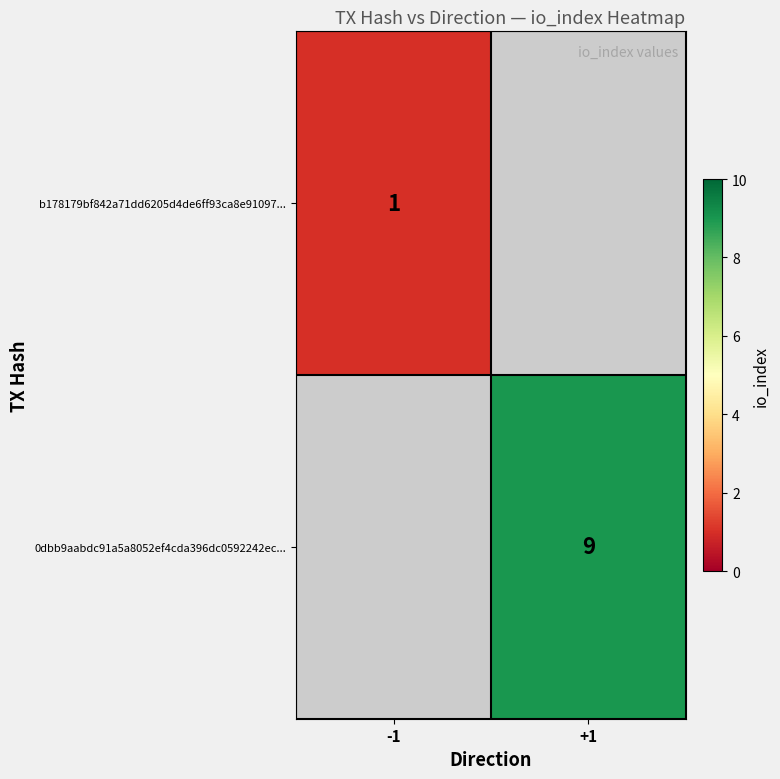

What is the greatest value displayed?

9.0